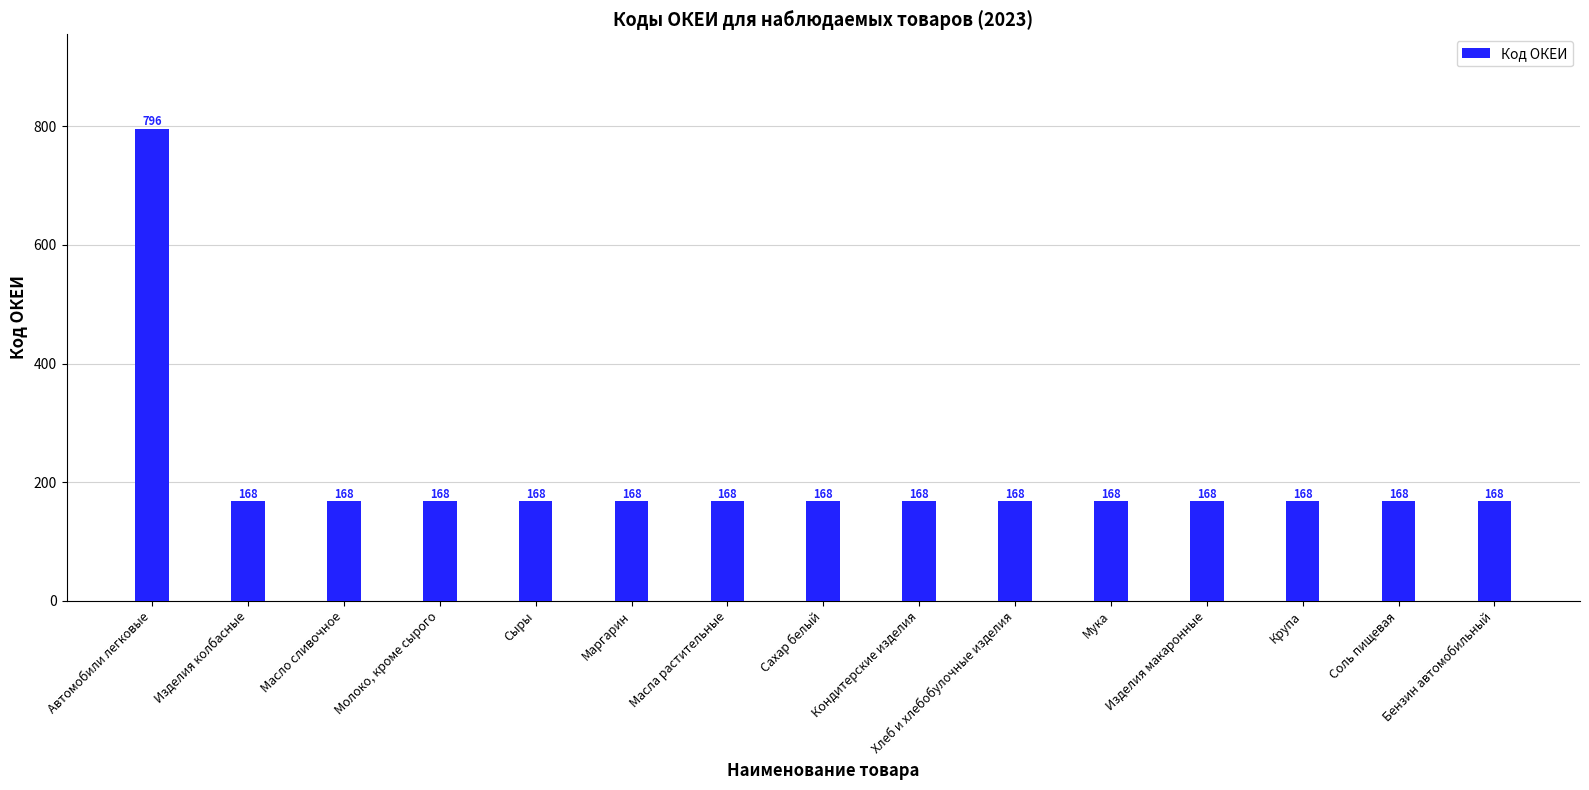

What is the approximate value at Крупа?

168